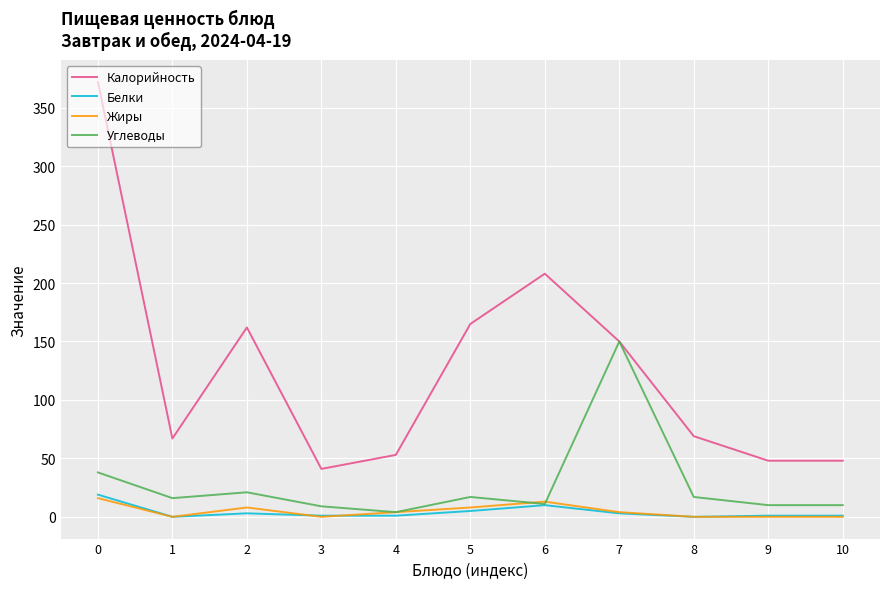

The Калорийность series shows 48 at 9. True or false?

True